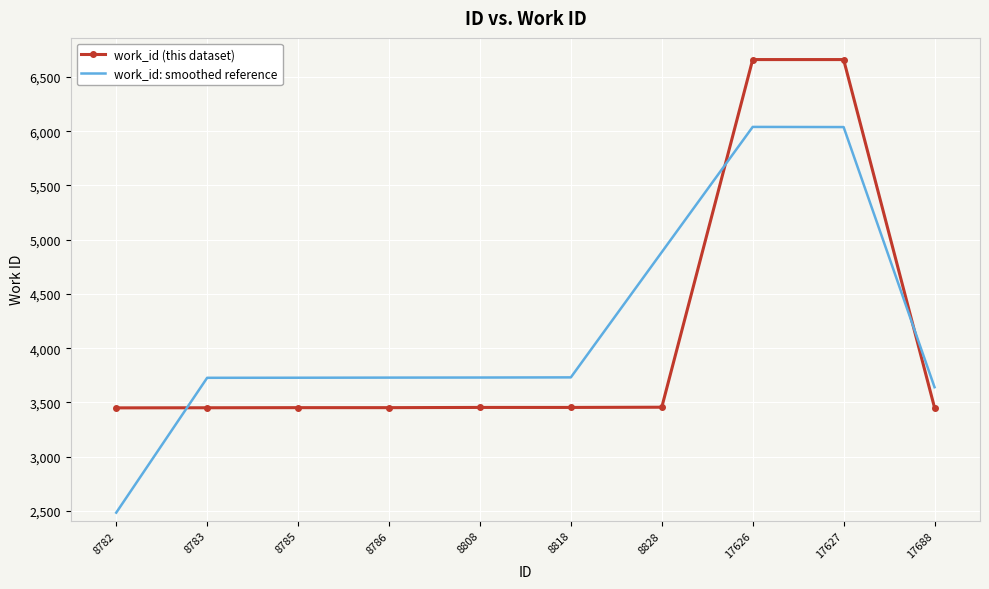

Where does the work_id: smoothed reference series first go above 3729?

8808